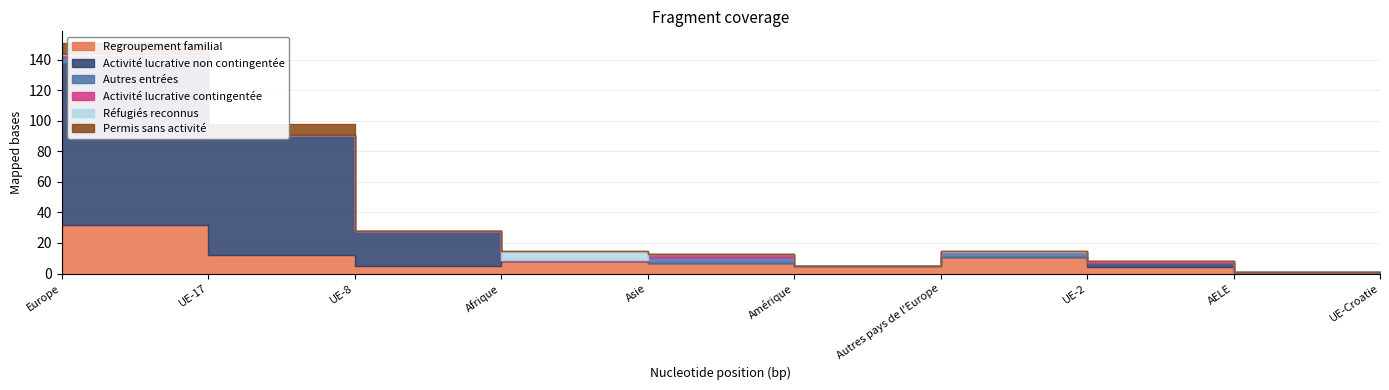

Reading left to right, transcribe all the data shown in this chart.

Regroupement familial: 32	12	5	8	7	5	11	4	0	0
Activité lucrative non contingentée: 106	78	23	0	0	0	0	3	1	1
Autres entrées: 4	1	0	0	4	0	3	0	0	0
Activité lucrative contingentée: 1	0	0	1	2	0	0	1	0	0
Réfugiés reconnus: 1	0	0	6	0	0	1	0	0	0
Permis sans activité: 7	7	0	0	0	0	0	0	0	0